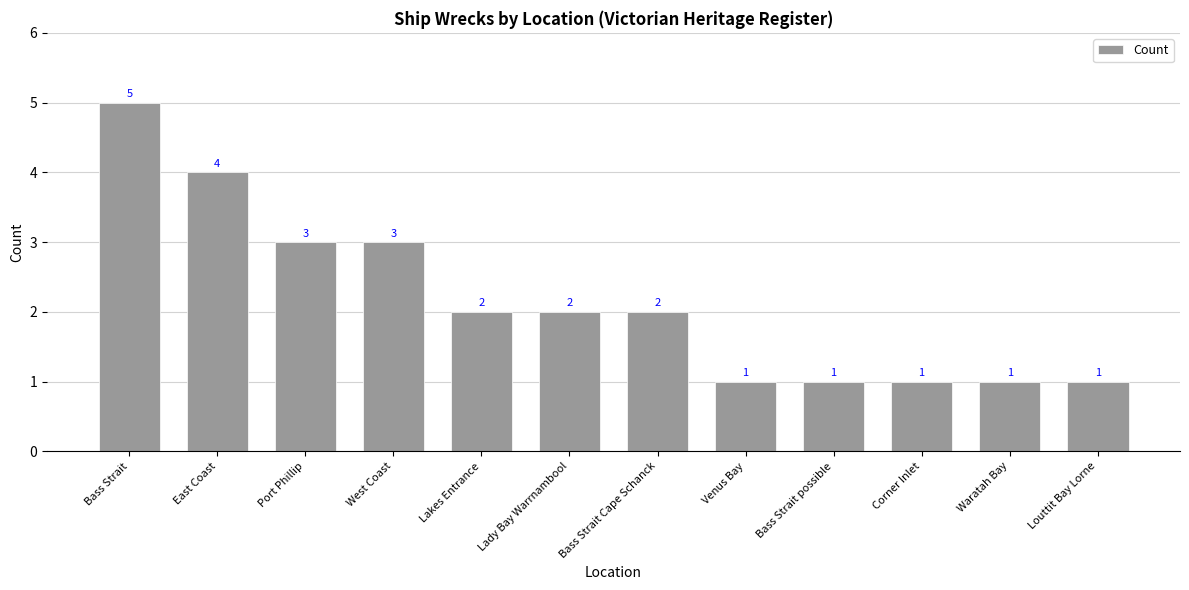

What is the greatest value displayed?

5